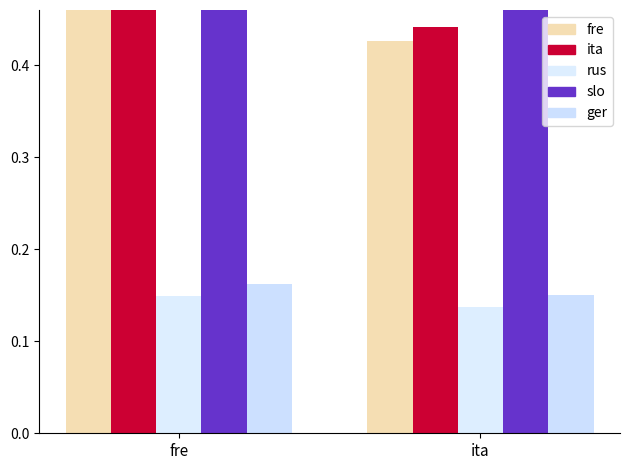

Read the slo value at fre.

1.0